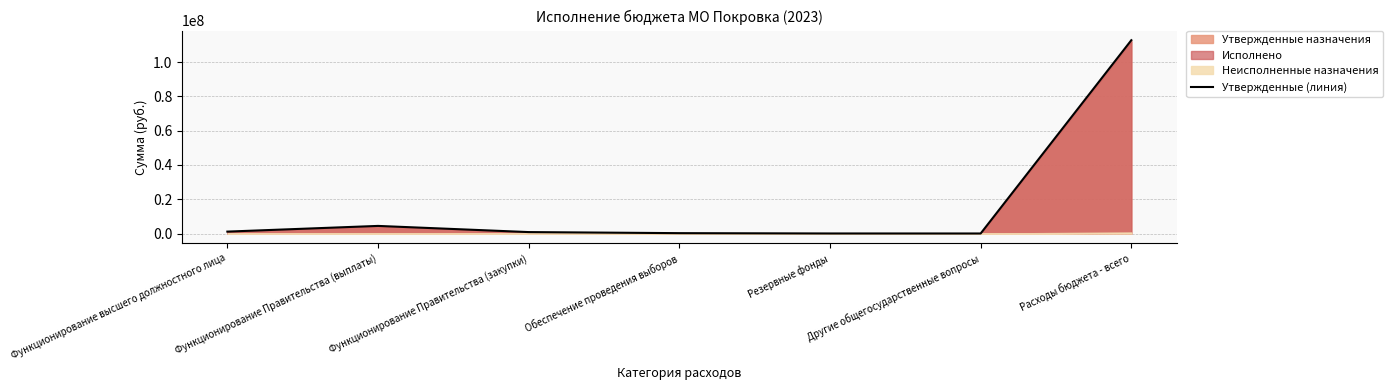

List the labels in order of value, smallest first.

Другие общегосударственные вопросы, Резервные фонды, Обеспечение проведения выборов, Функционирование Правительства (закупки), Функционирование высшего должностного лица, Функционирование Правительства (выплаты), Расходы бюджета - всего